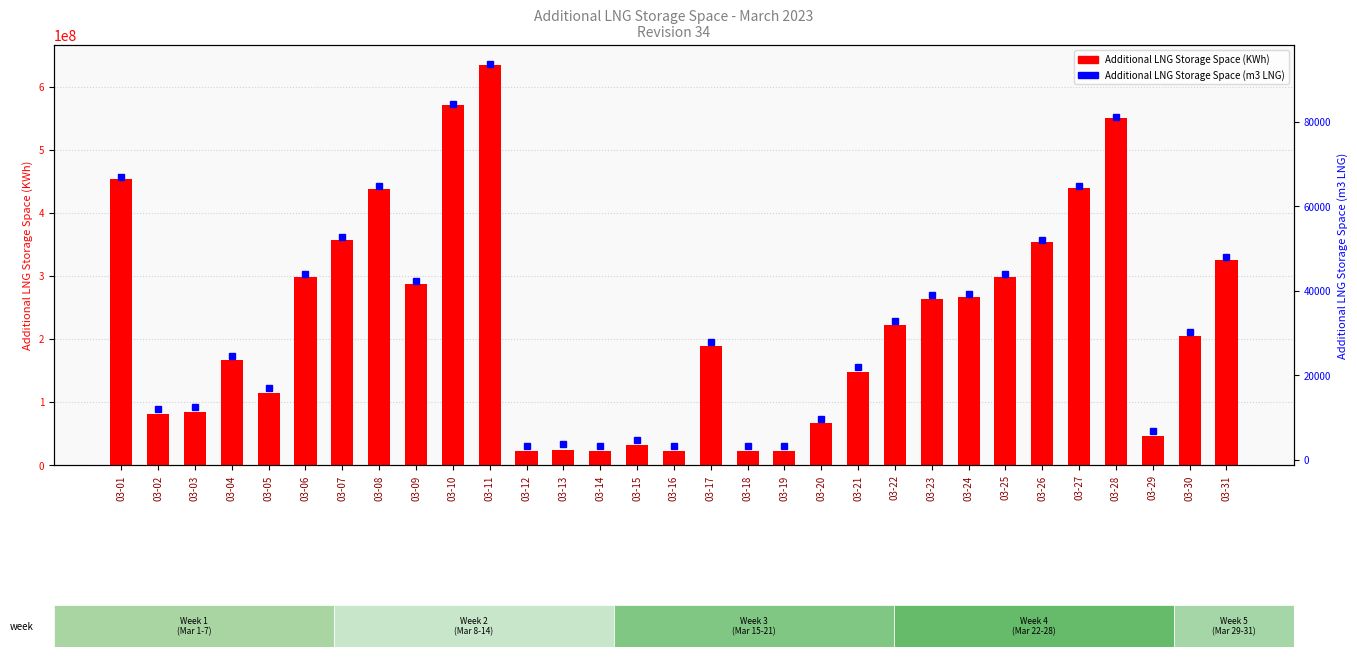

The value of Additional LNG Storage Space (m3 LNG) at 03-20 is 9723. True or false?

True